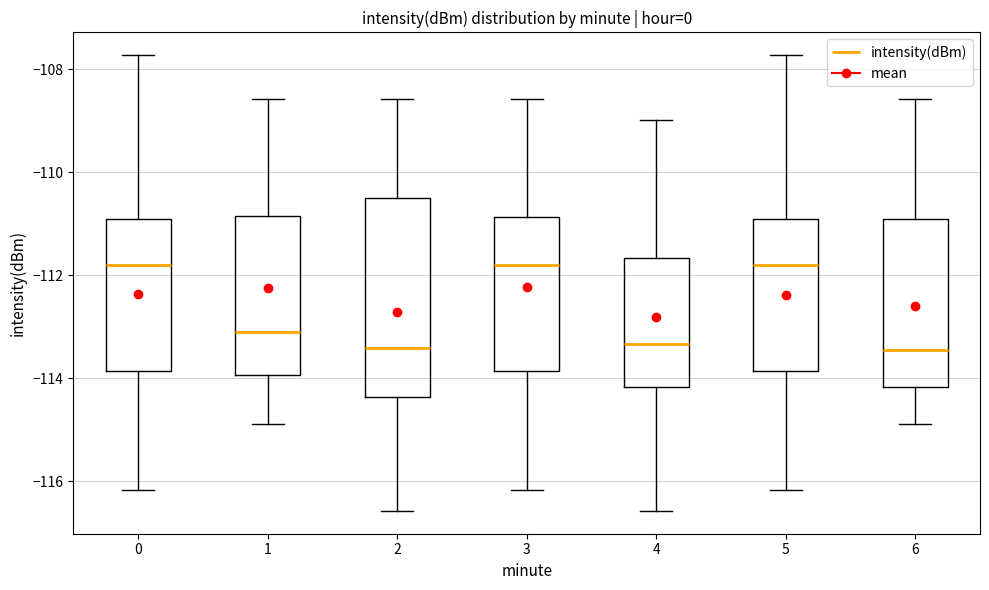

Reading left to right, transcribe this box plot: for each box, give where its median line is, the range the box spans, and where its two whiskers end, as read against the y-axis. The values are not printed on the chart, so give them approximately, as read against the axis.

0: median -111.8, box -113.8 to -111.0, whiskers -116.2 to -107.8
1: median -113.2, box -114.0 to -110.8, whiskers -114.8 to -108.6
2: median -113.4, box -114.4 to -110.6, whiskers -116.6 to -108.6
3: median -111.8, box -113.8 to -110.8, whiskers -116.2 to -108.6
4: median -113.4, box -114.2 to -111.6, whiskers -116.6 to -109.0
5: median -111.8, box -113.8 to -111.0, whiskers -116.2 to -107.8
6: median -113.4, box -114.2 to -111.0, whiskers -114.8 to -108.6